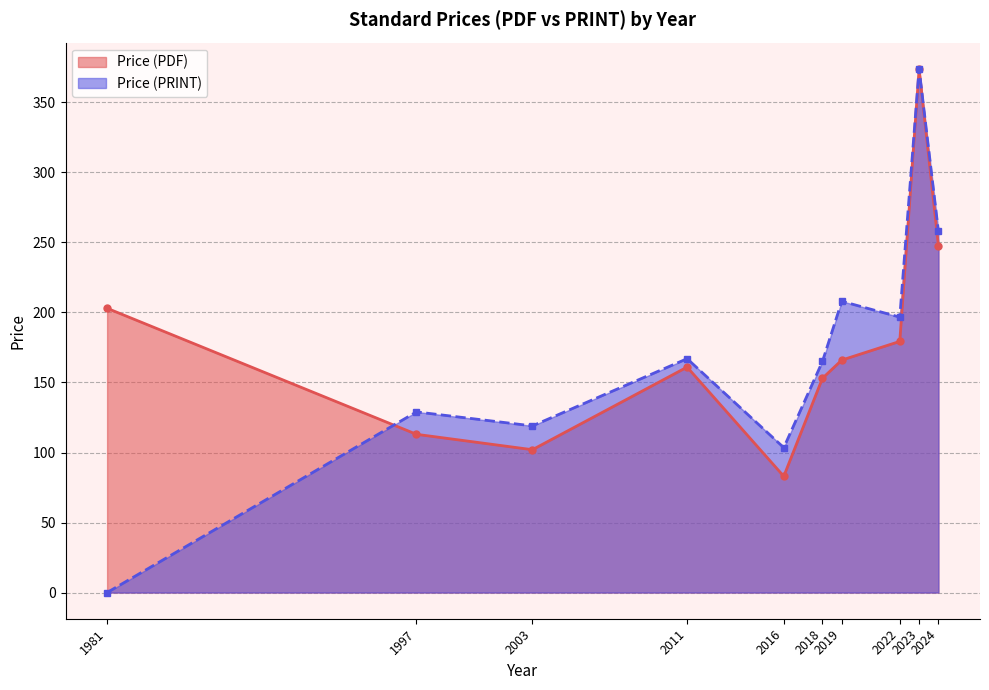

Which category has the highest value across all series?

2023